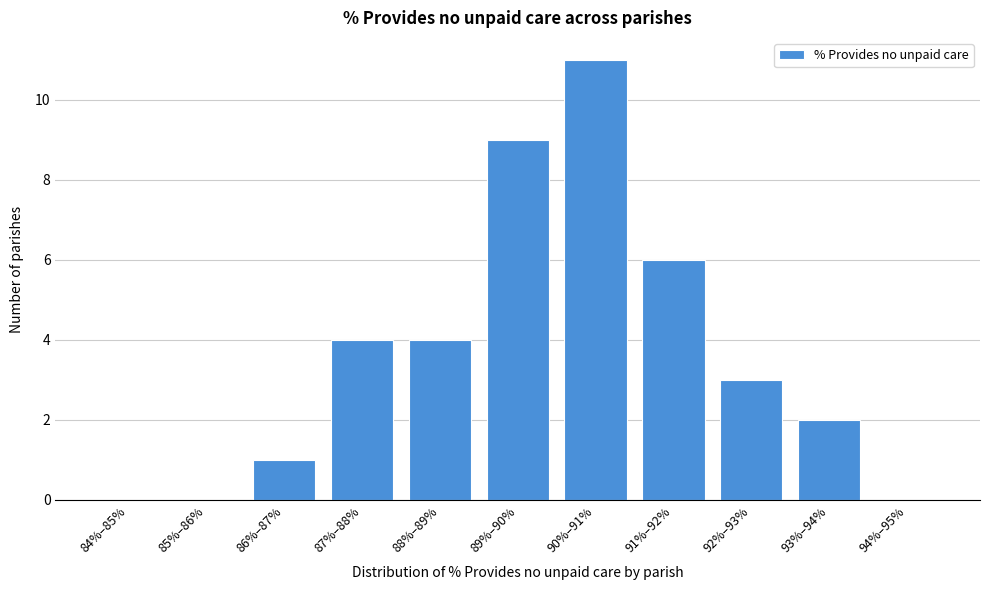

Reading left to right, list all the values displayed in this chart.

84%–85%=0	85%–86%=0	86%–87%=1	87%–88%=4	88%–89%=4	89%–90%=9	90%–91%=11	91%–92%=6	92%–93%=3	93%–94%=2	94%–95%=0